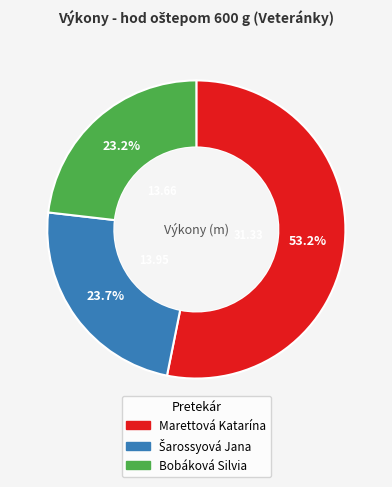

How many segments does this pie chart have?

3